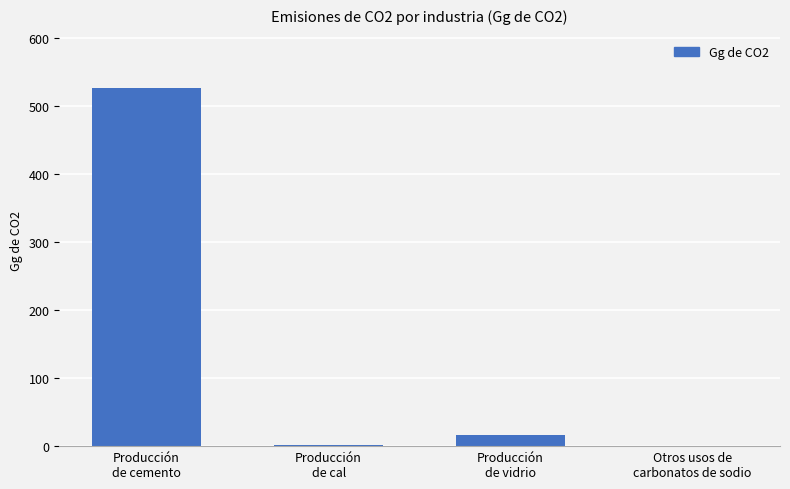

What is the sum of all values?

544.3